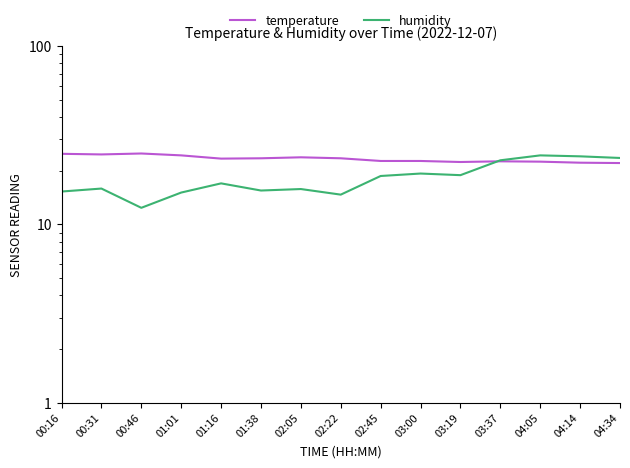

What is the approximate value of temperature at 03:19?

22.4